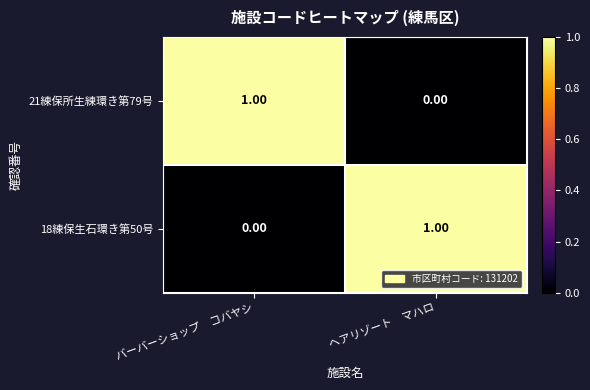

Which category has the lowest value in the 18練保生石環き第50号 series?

バーバーショップ　コバヤシ